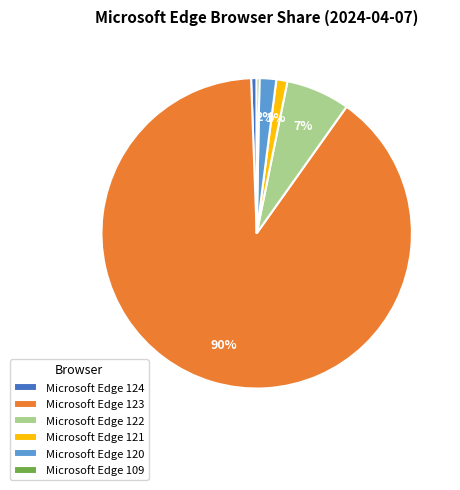

Which category has the biggest portion of the pie?

Microsoft Edge 123